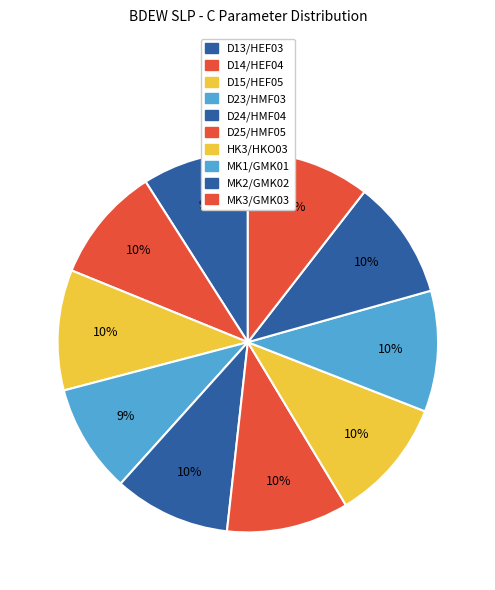

To the nearest percent, what is the difference between the largest and smallest slice percentages?

1%